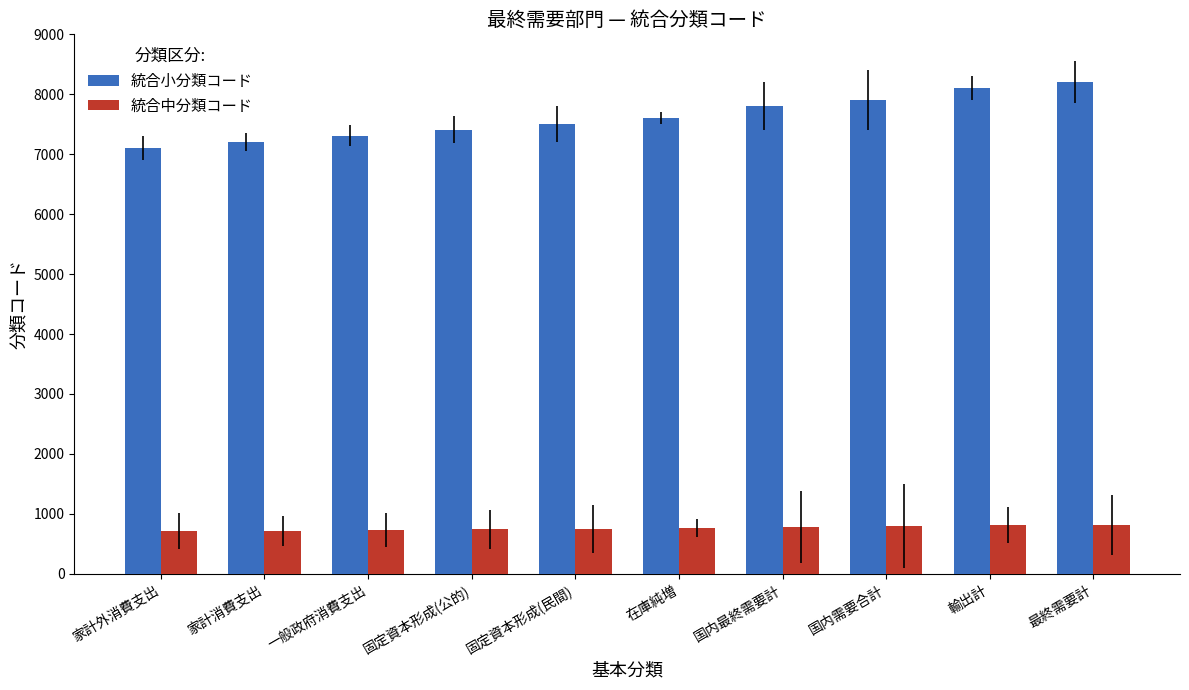

At how many categories does at least one series exceed 6264?

10